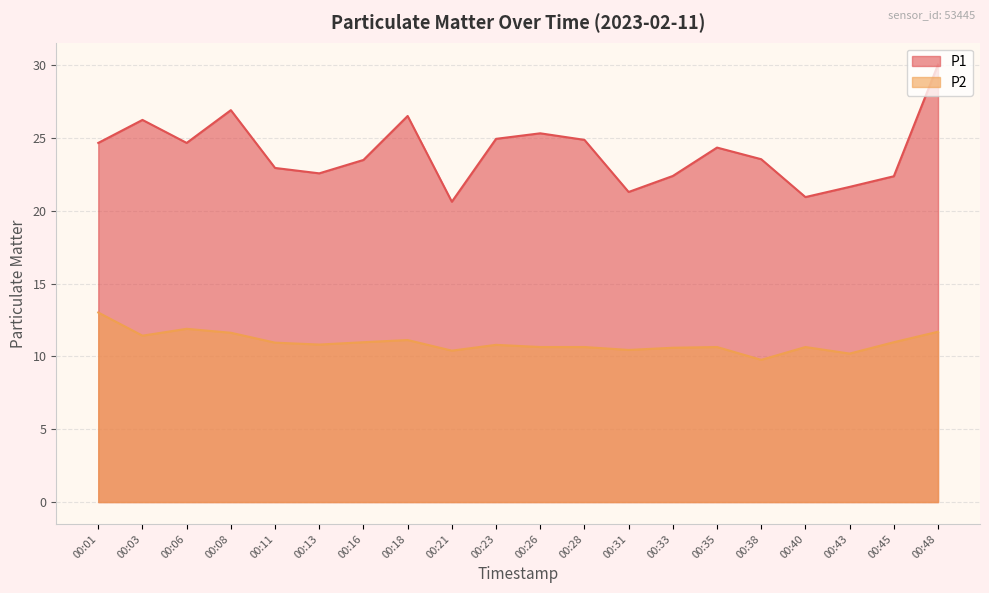

What is the approximate value of P1 at 00:38?

23.6